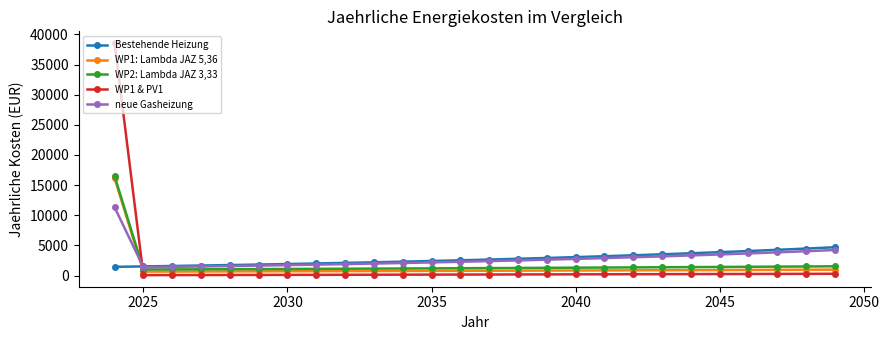

What is the lowest value of the neue Gasheizung series?

1385.3